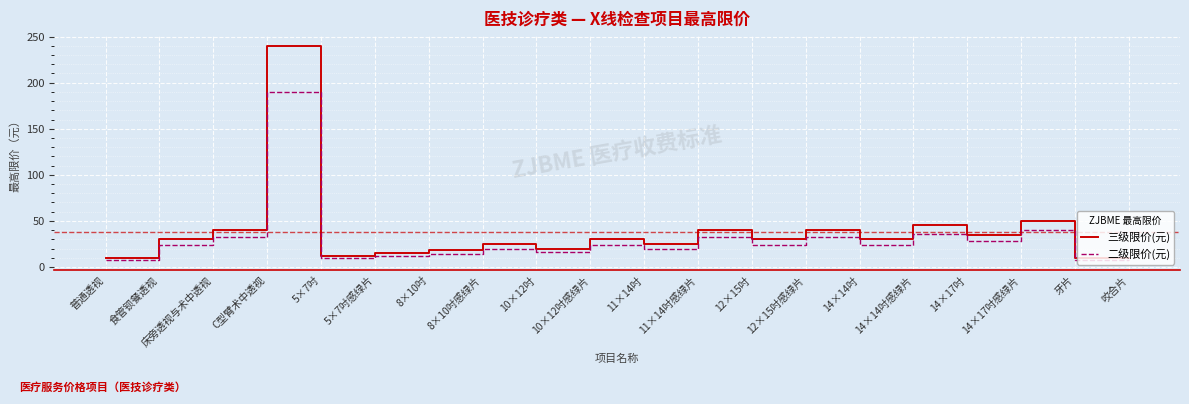

How many distinct data groups are displayed?

2